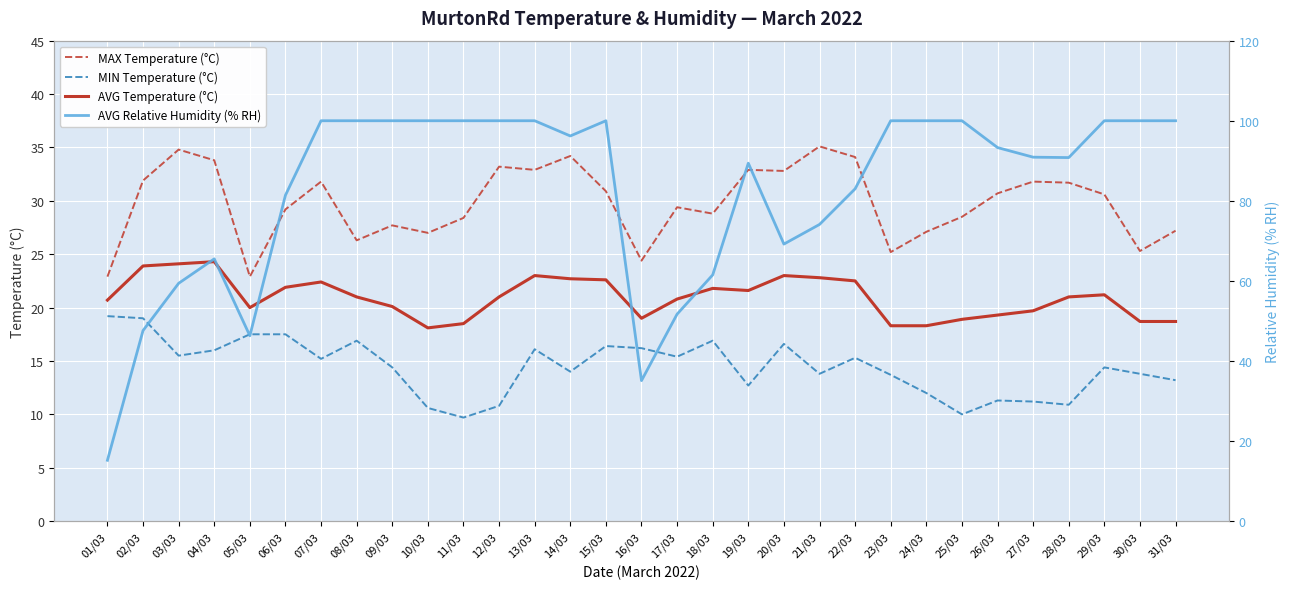

What is the label of the 4th point from the right?

28/03